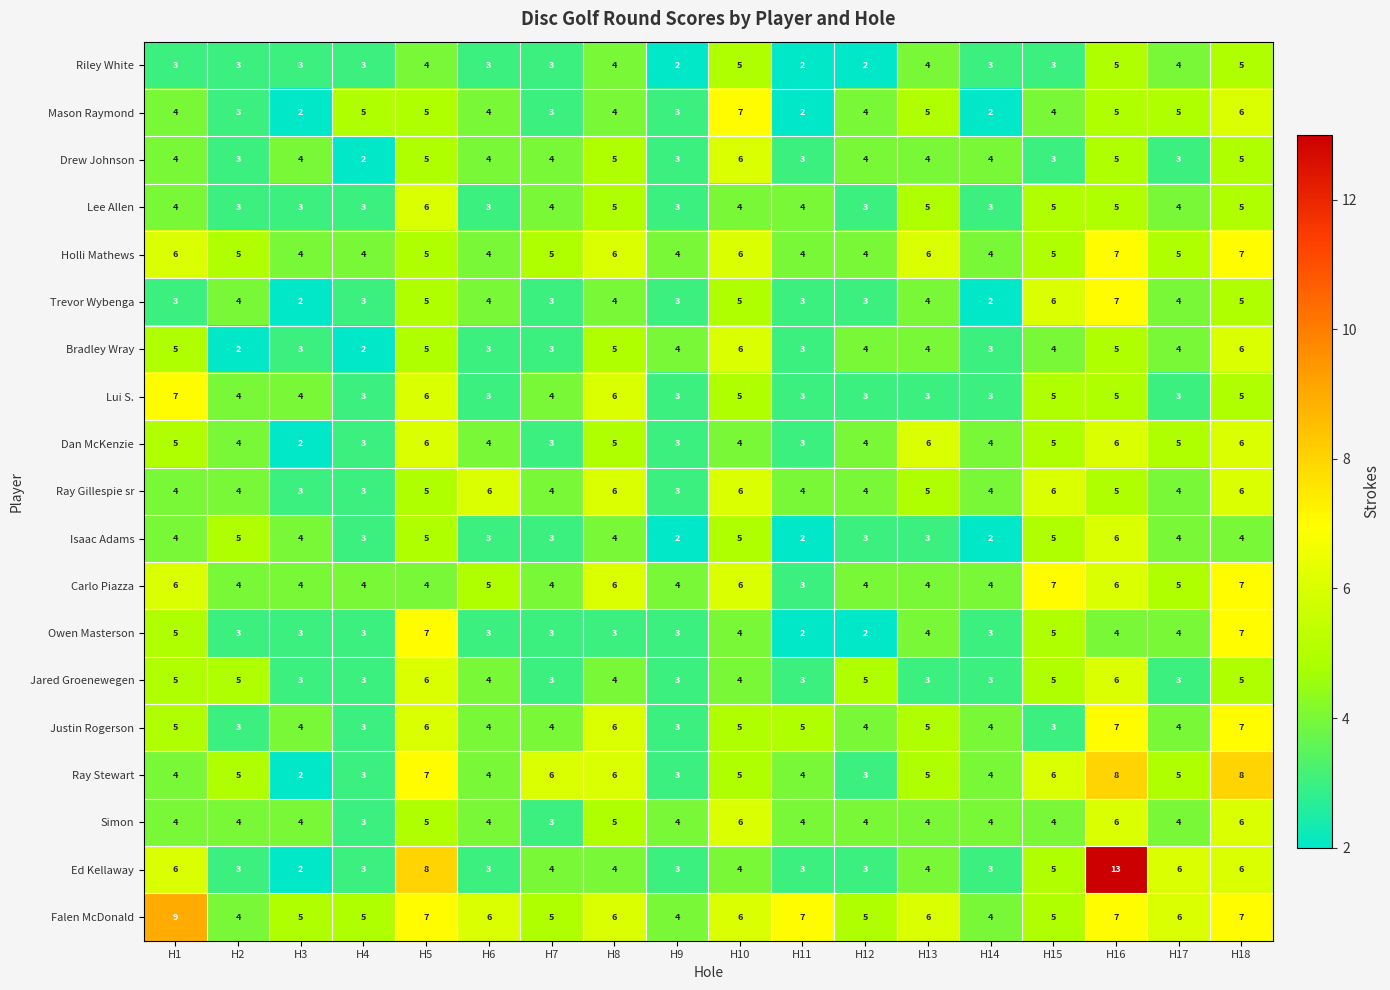

What is the difference between the highest and lowest values at H10?

3